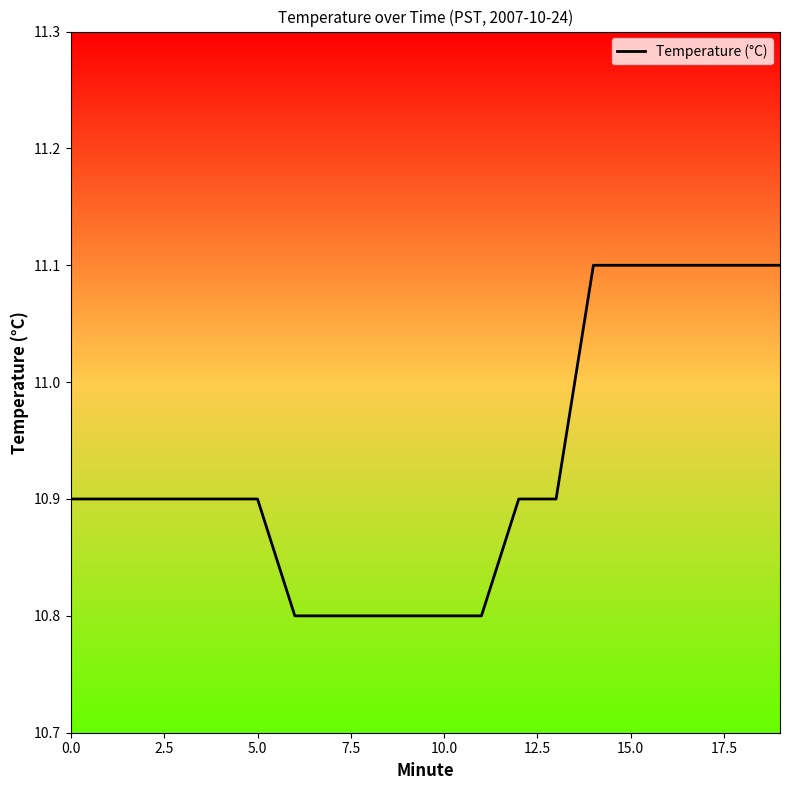

Is this an area chart (filled region under the line)?

No